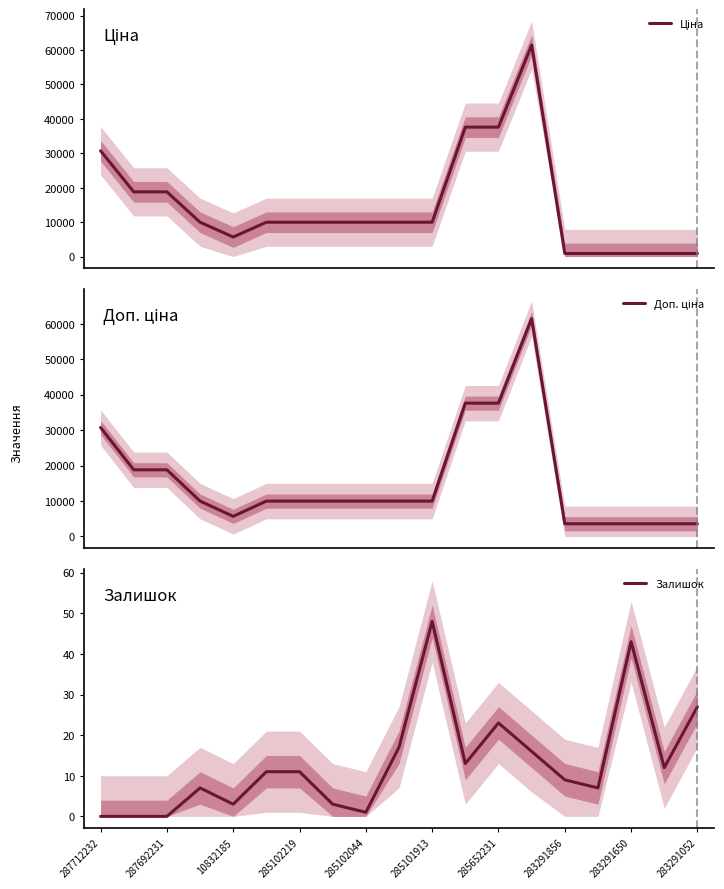

True or false: Доп. ціна and Залишок intersect in this chart.

False